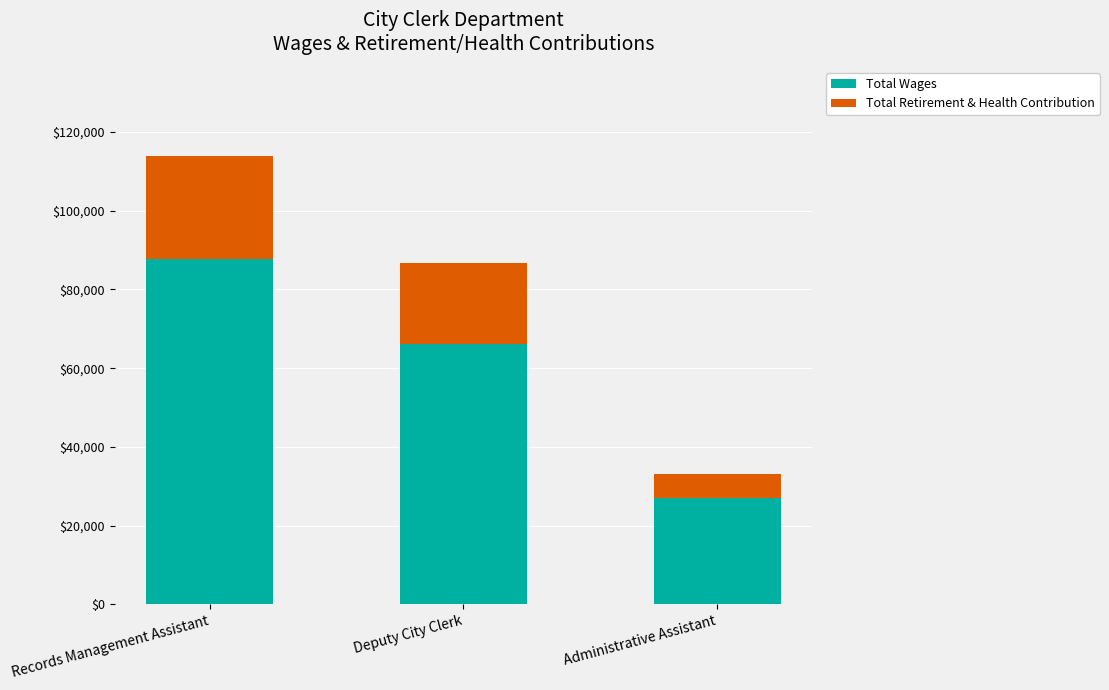

What are all the series names shown in the legend?

Total Wages, Total Retirement & Health Contribution